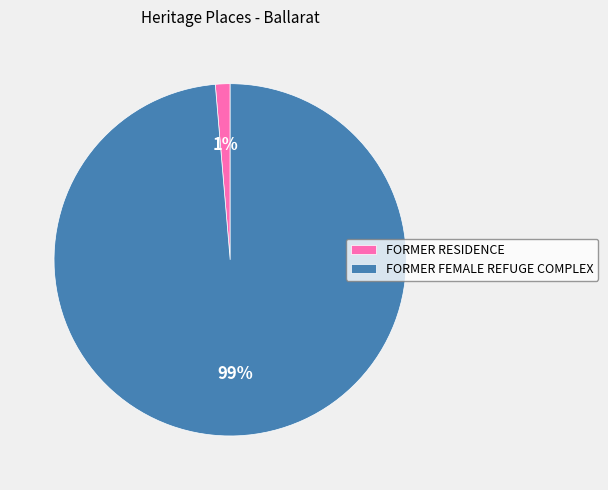

What percentage is the FORMER FEMALE REFUGE COMPLEX slice, to the nearest percent?

99%